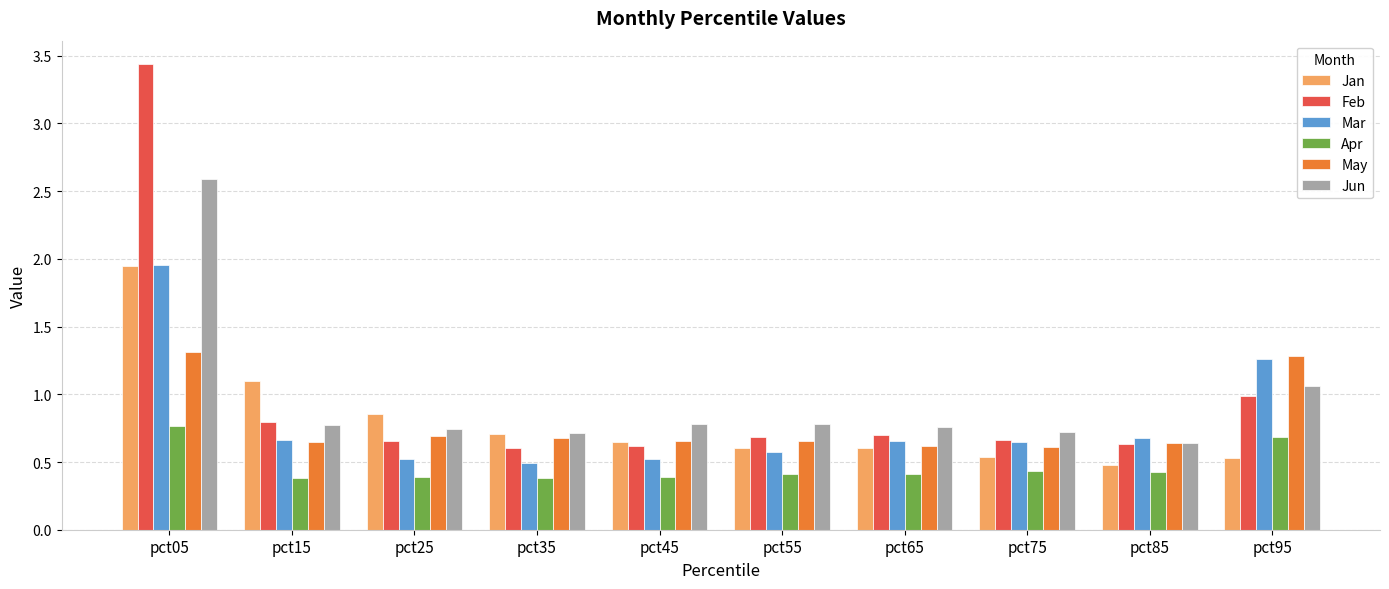

What is the value of the Jan bar at the 9th from the left?

0.5